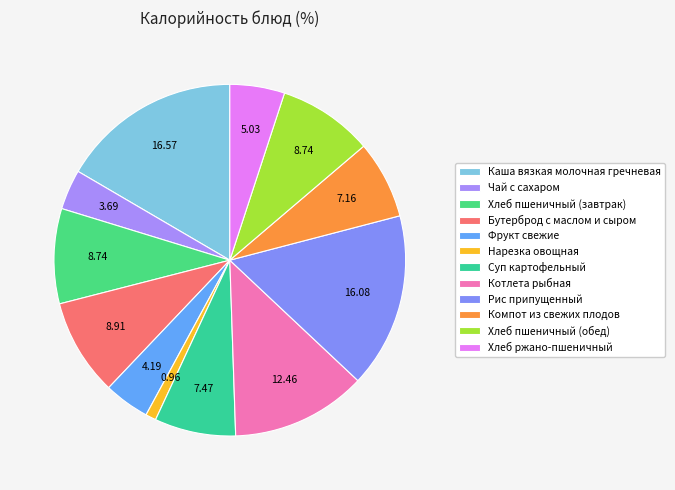

Count the number of slices in the pie.

12